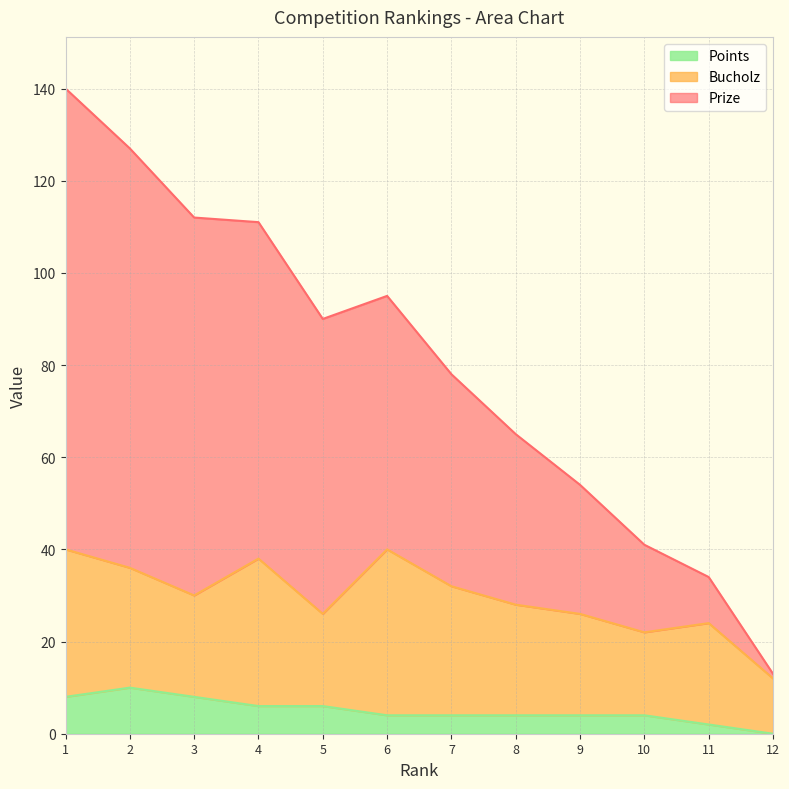

What are all the series names shown in the legend?

Points, Bucholz, Prize